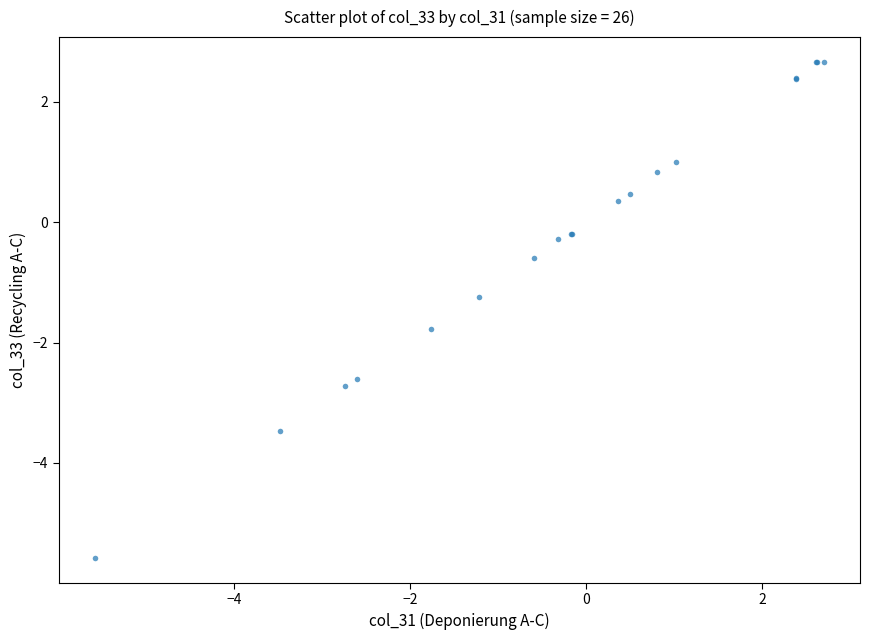

What Y value in the scatter plot is closest to -1?

-1.2